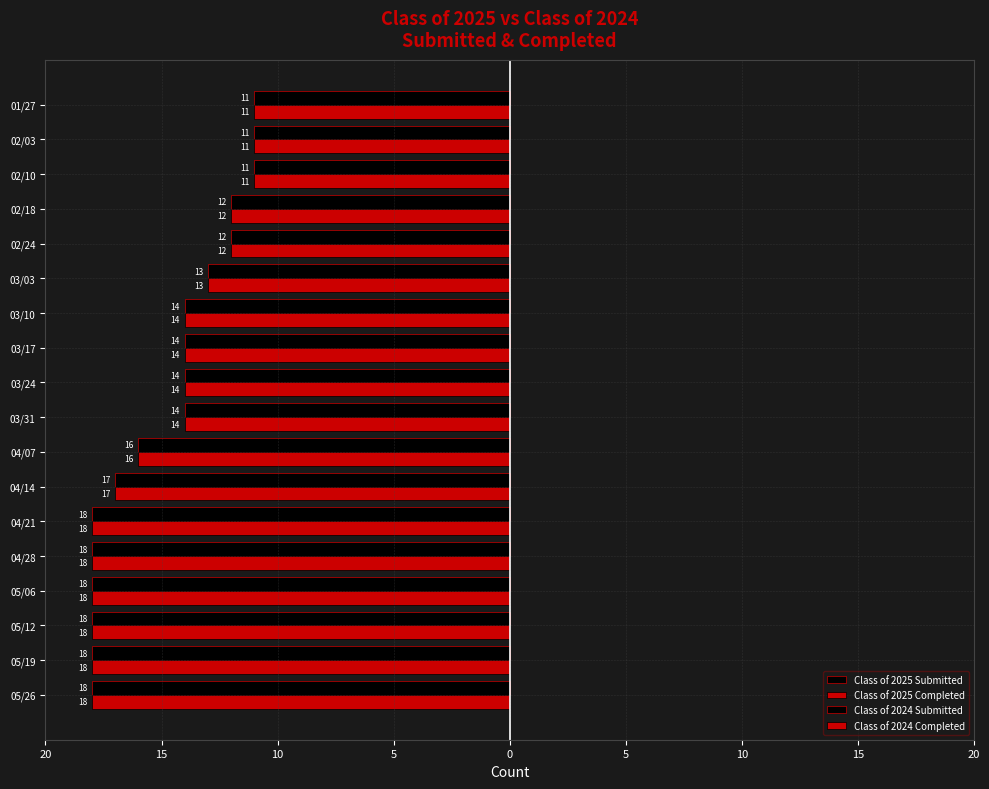

List the series in order of their peak value, highest first.

Class of 2024 Submitted, Class of 2024 Completed, Class of 2025 Submitted, Class of 2025 Completed